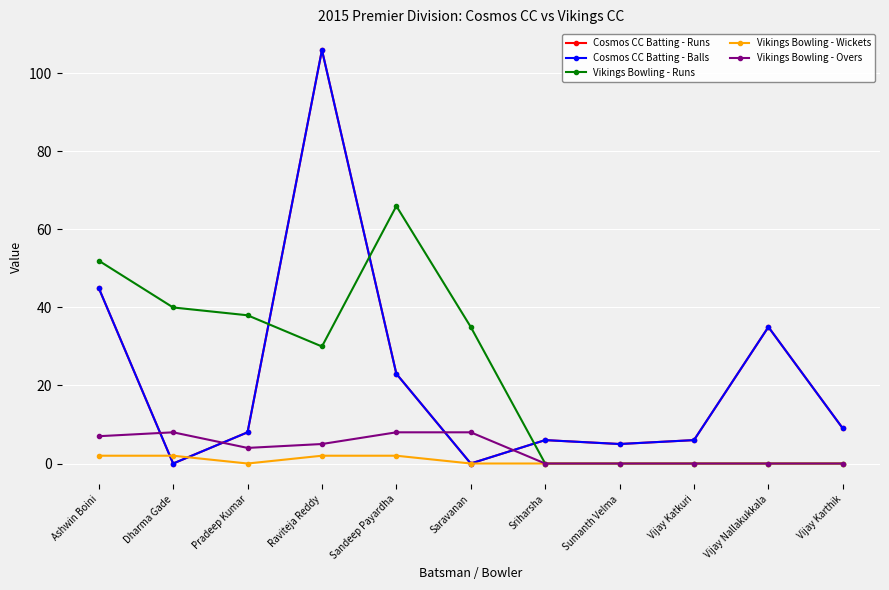

What is the difference between the second highest and second lowest values in the Cosmos CC Batting - Balls series?

45